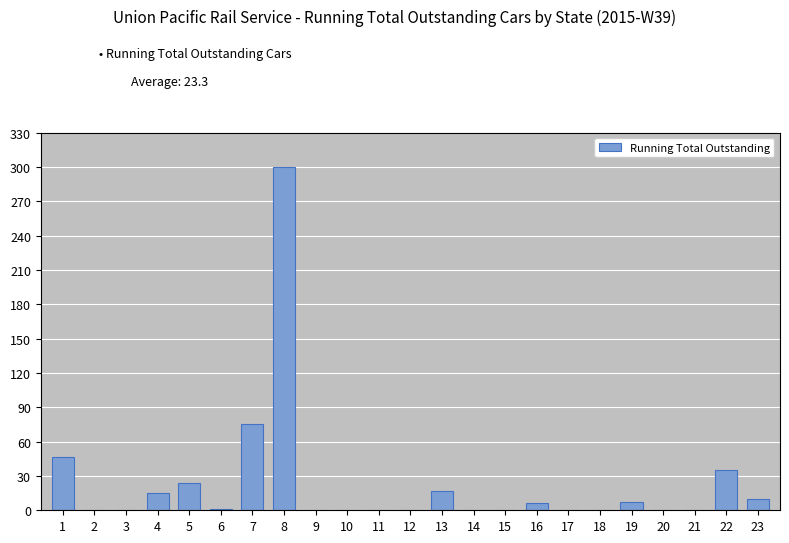

What is the sum of all values?

537